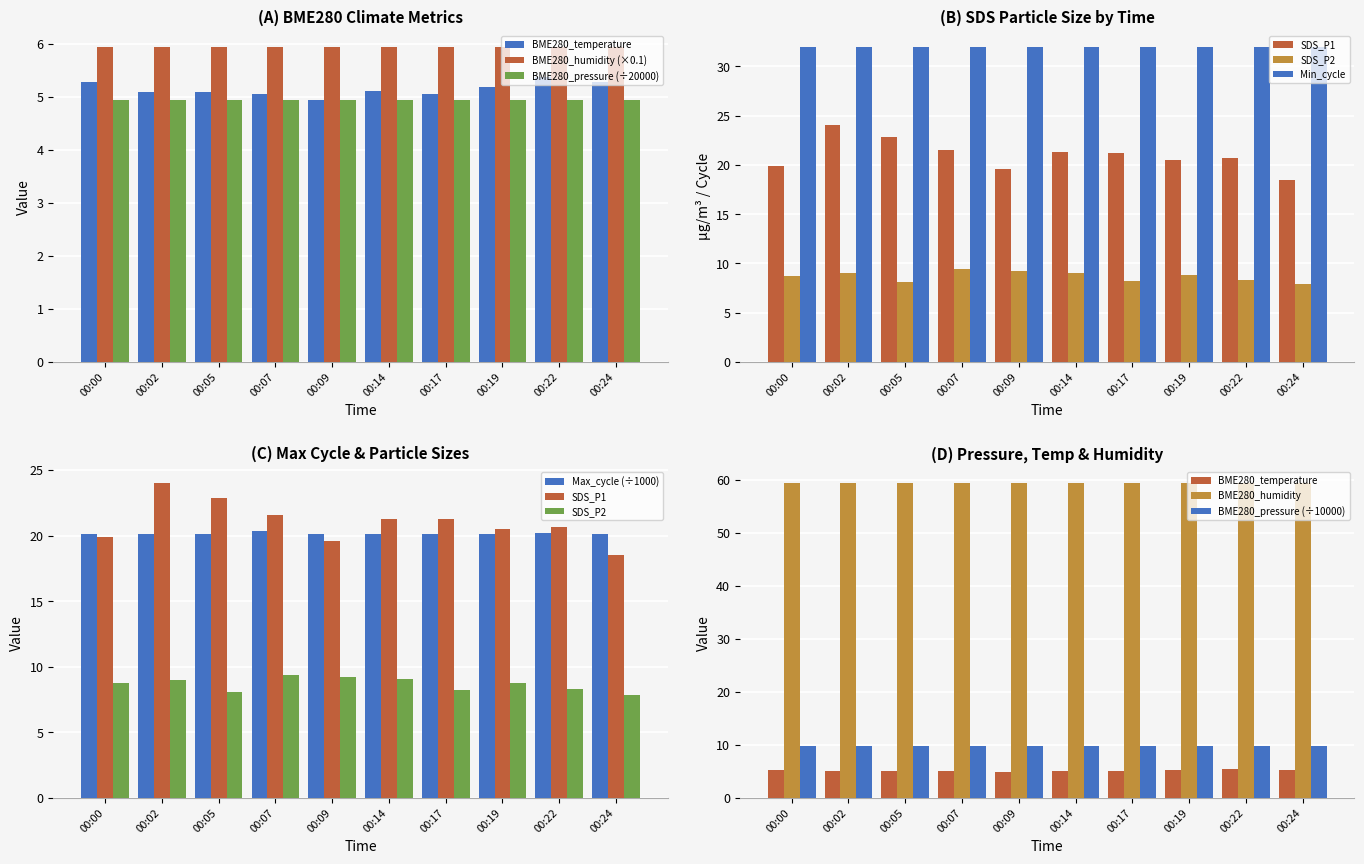

The BME280_pressure series shows 1.5 at 00:17. True or false?

False